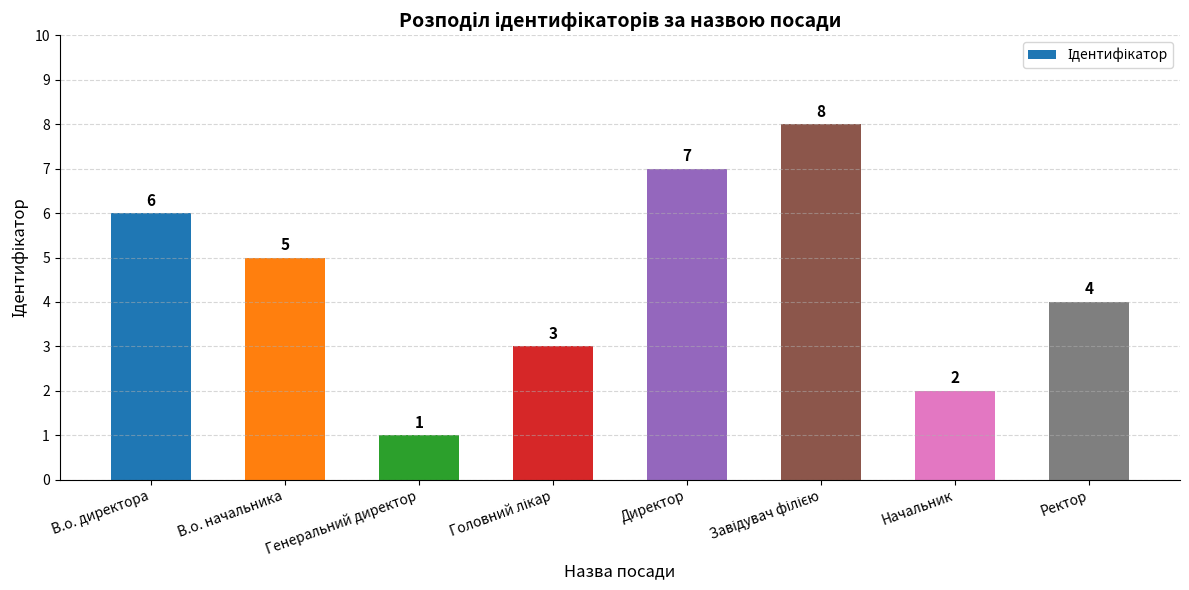

How many data points does each series have?

8